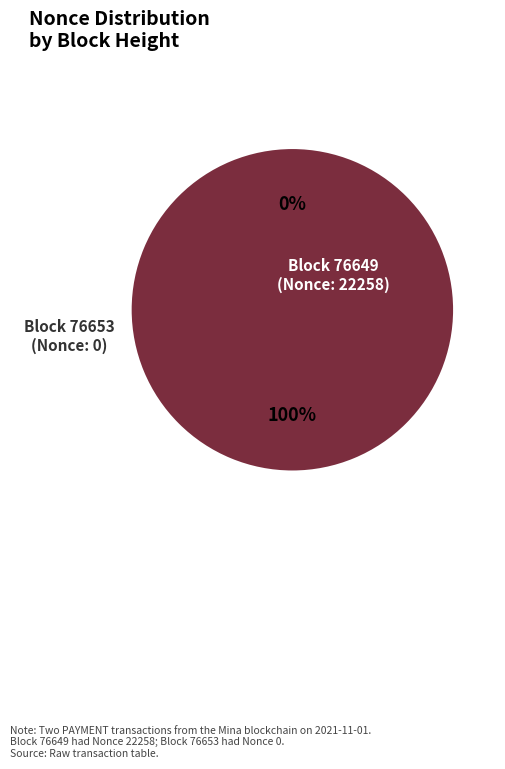

Is the sum of 76653 and 76649 greater than half?

Yes